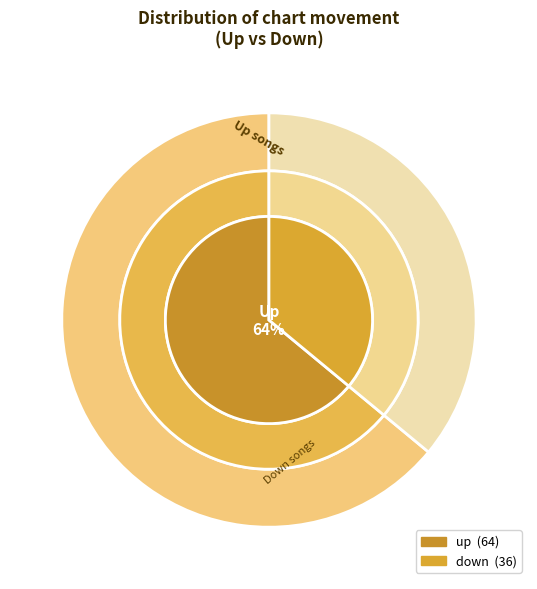

Combined, what portion of the pie is down and up?

100.0%